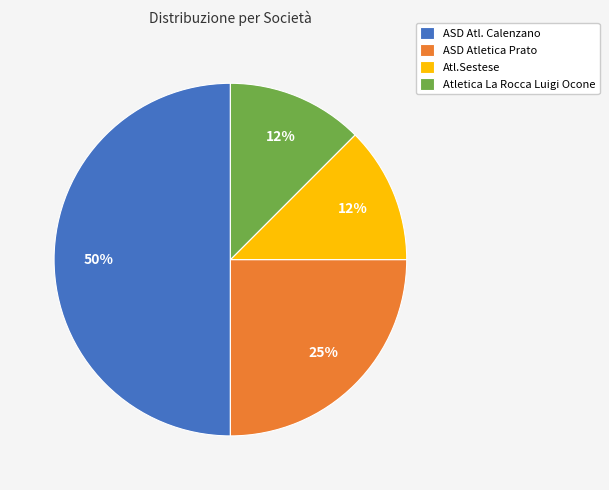

The Atl.Sestese slice represents 12% of the pie. True or false?

True